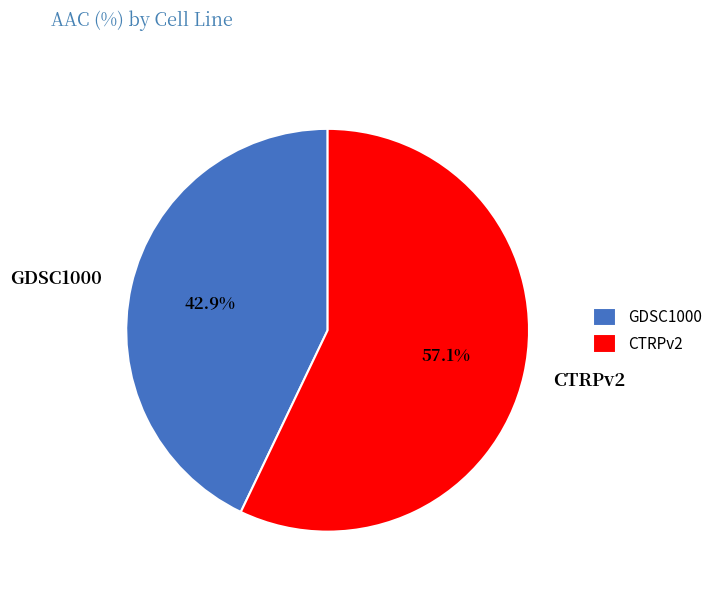

What percentage is the CTRPv2 slice, to the nearest percent?

57%